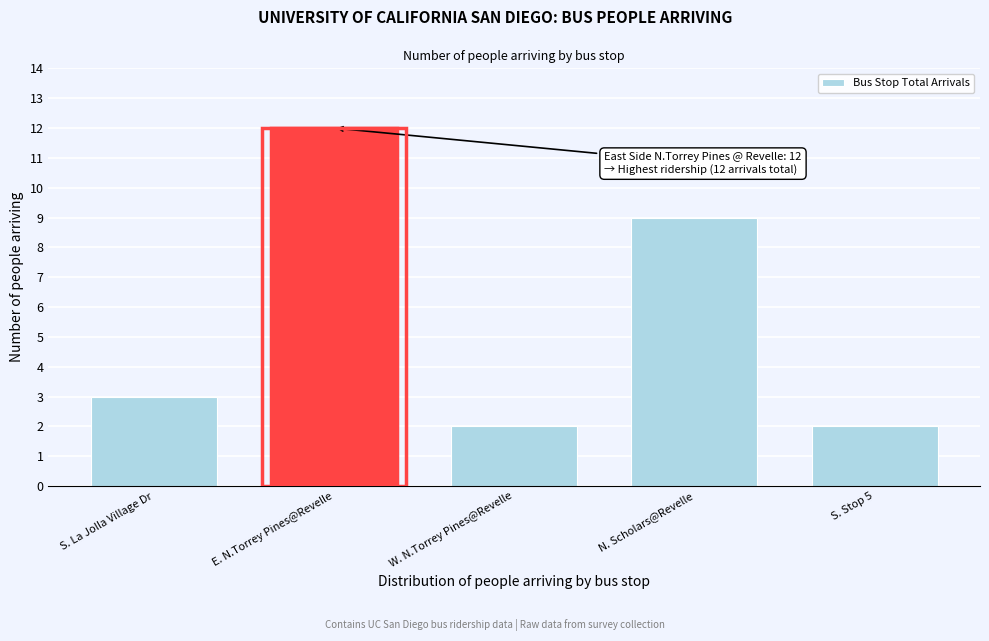

Reading left to right, extract all data points from this chart.

3	12	2	9	2